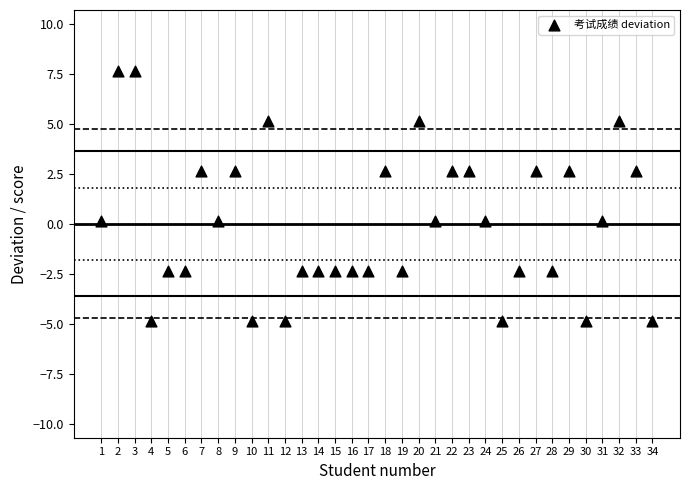

What is the range of X values (max minus min)?

33.0